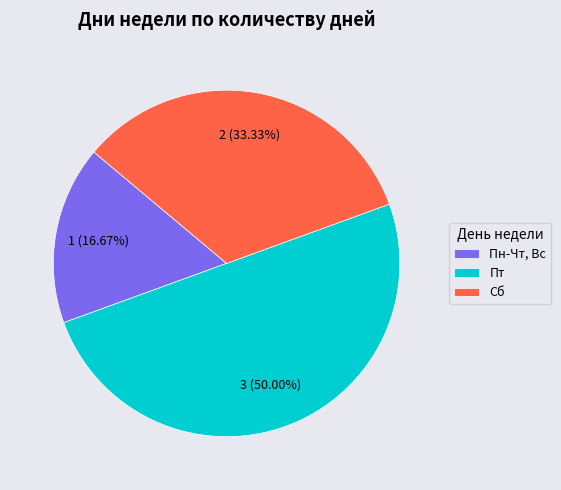

Rank the categories by value from highest to lowest.

Пт, Сб, Пн-Чт, Вс